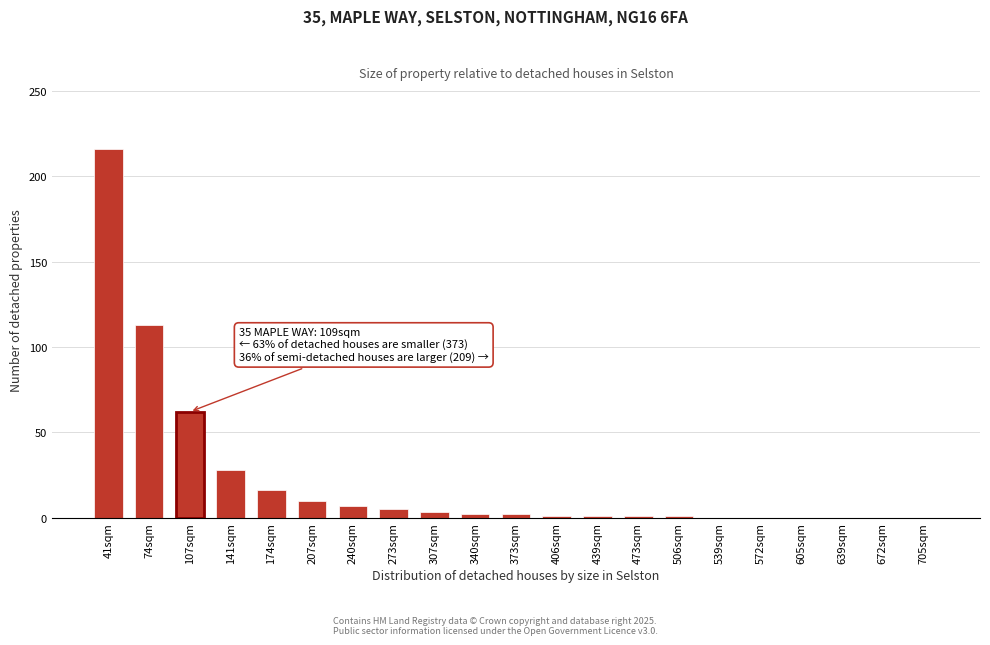

Is it true that the value at 605sqm is 84?

False